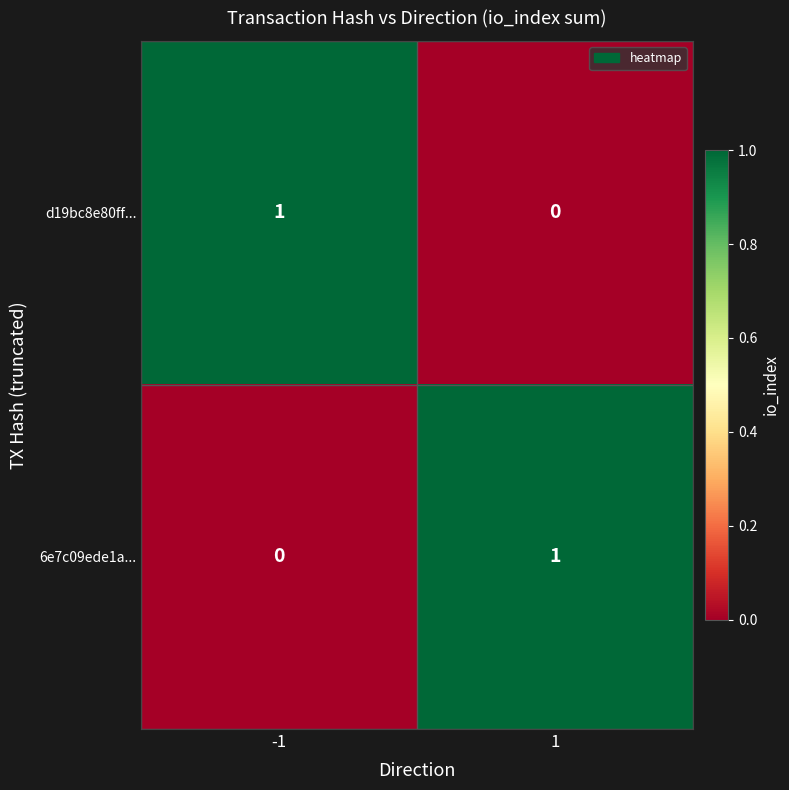

At -1, list the series in order from smallest to largest.

6e7c09ede1a..., d19bc8e80ff...